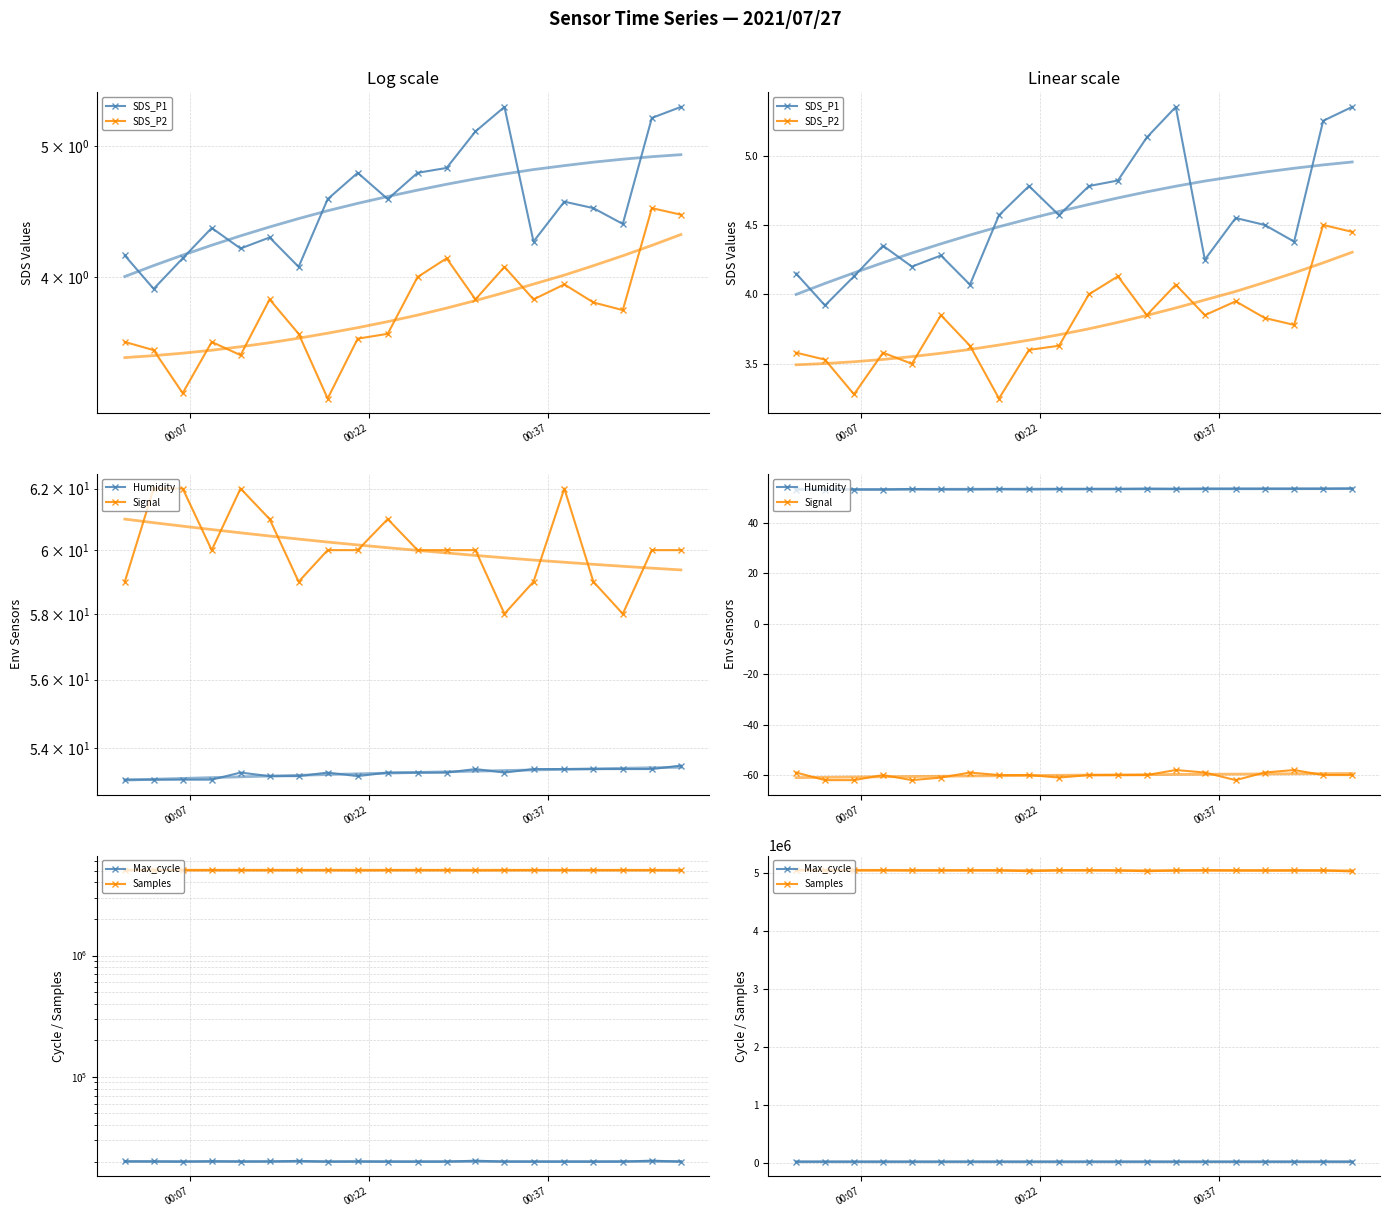

What is the difference between the second highest and second lowest values in the SDS_P2 series?

1.2